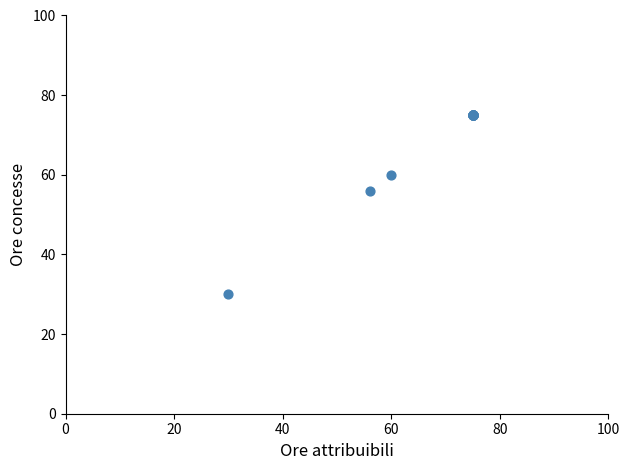

What Y value in the scatter plot is closest to 52?

56